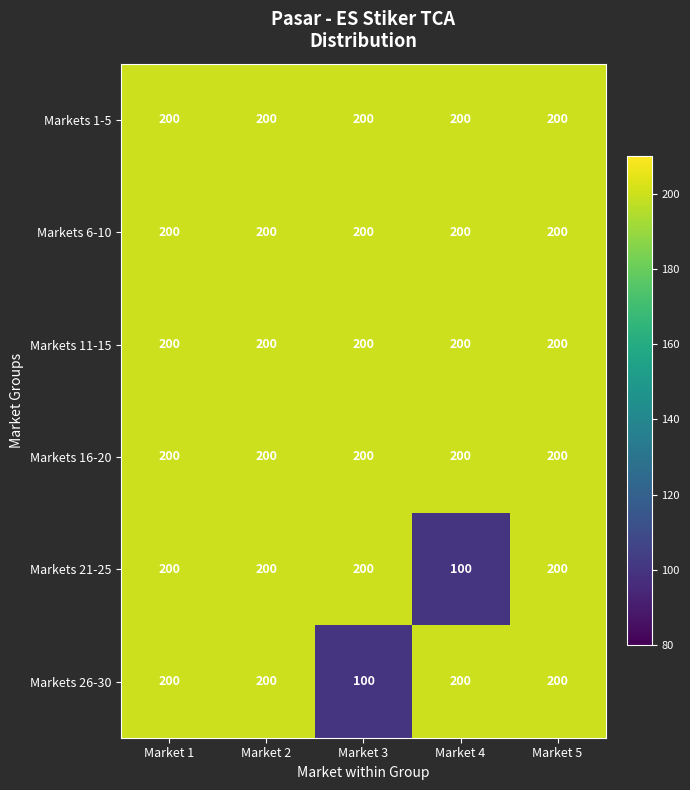

True or false: Markets 26-30 has a value of 65 at Market 2.

False